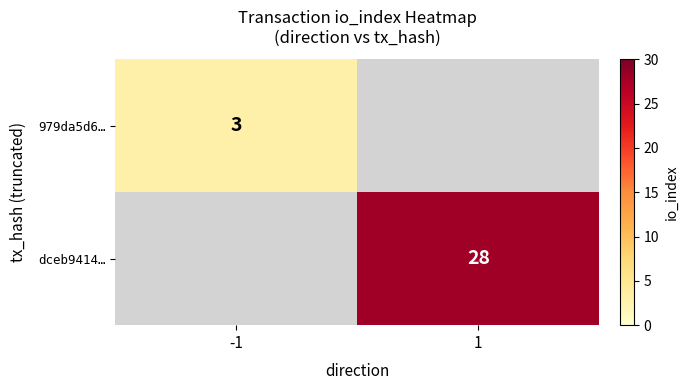

At which category does the chart reach its peak across all series?

1